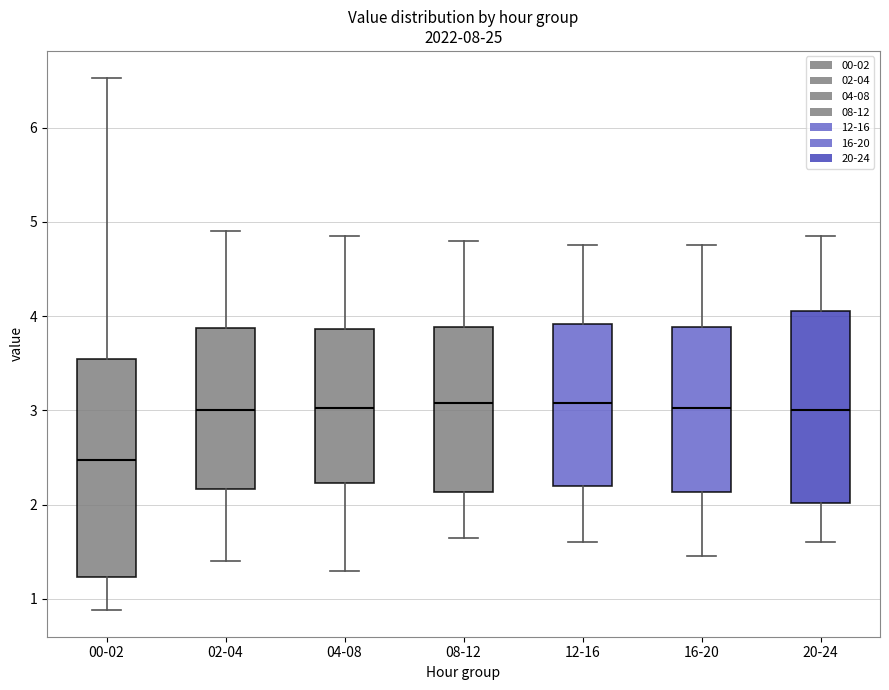

Reading left to right, transcribe this box plot: for each box, give where its median line is, the range the box spans, and where its two whiskers end, as read against the y-axis. The values are not printed on the chart, so give them approximately, as read against the axis.

00-02: median 2.5, box 1.2 to 3.5, whiskers 0.9 to 6.5
02-04: median 3.0, box 2.2 to 3.9, whiskers 1.4 to 4.9
04-08: median 3.0, box 2.2 to 3.9, whiskers 1.3 to 4.9
08-12: median 3.1, box 2.1 to 3.9, whiskers 1.7 to 4.8
12-16: median 3.1, box 2.2 to 3.9, whiskers 1.6 to 4.8
16-20: median 3.0, box 2.1 to 3.9, whiskers 1.5 to 4.8
20-24: median 3.0, box 2.0 to 4.1, whiskers 1.6 to 4.9